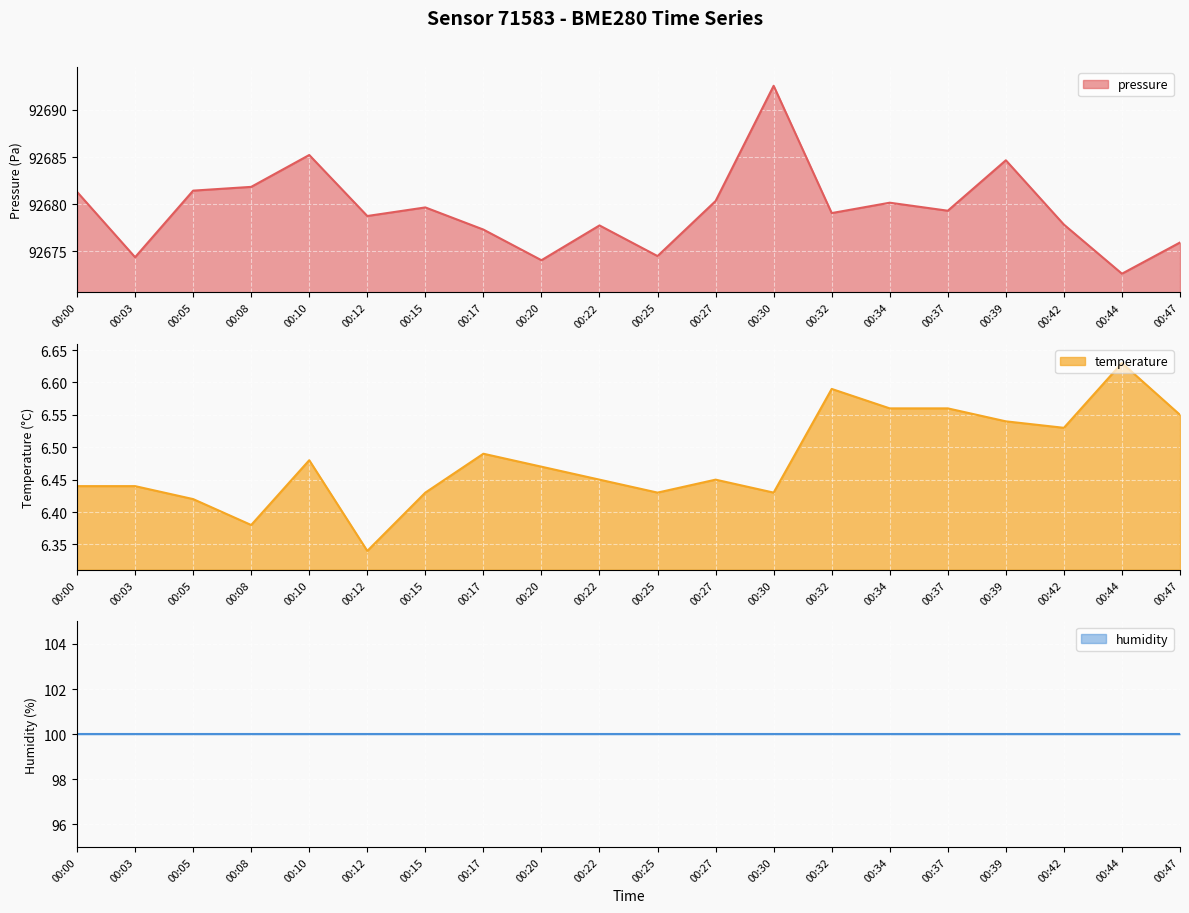

What is the difference between the highest and lowest values at 00:05?

92675.0